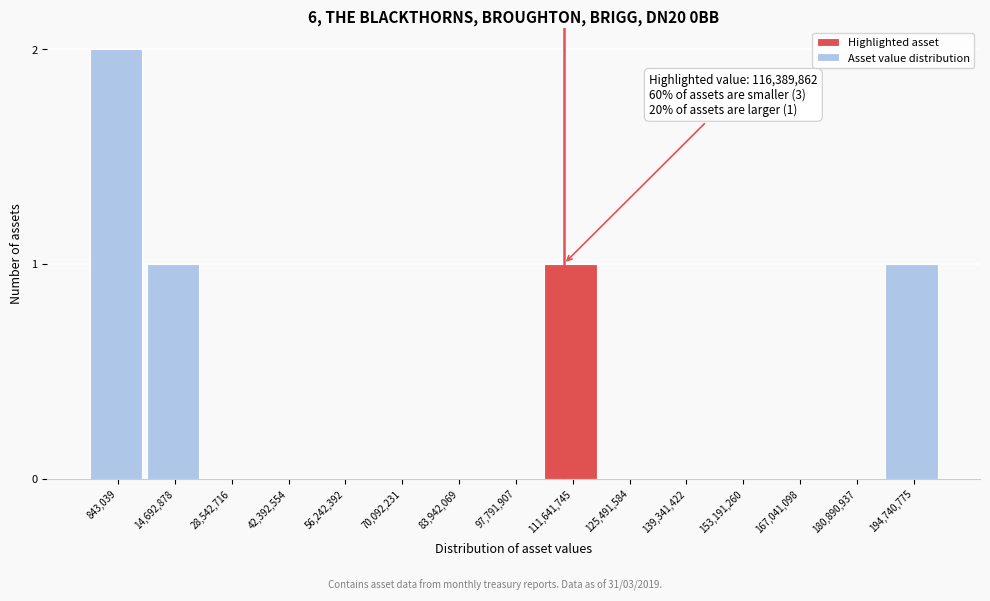

Reading left to right, what are all the values shown in this chart?

843,039=2	14,692,878=1	28,542,716=0	42,392,554=0	56,242,392=0	70,092,231=0	83,942,069=0	97,791,907=0	111,641,745=1	125,491,584=0	139,341,422=0	153,191,260=0	167,041,098=0	180,890,937=0	194,740,775=1